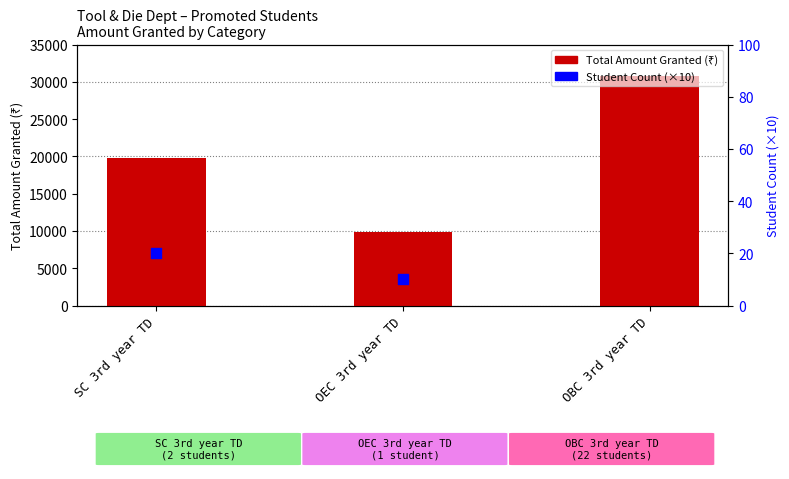

Which series has the largest total across all categories?

Total Amount Granted (₹)